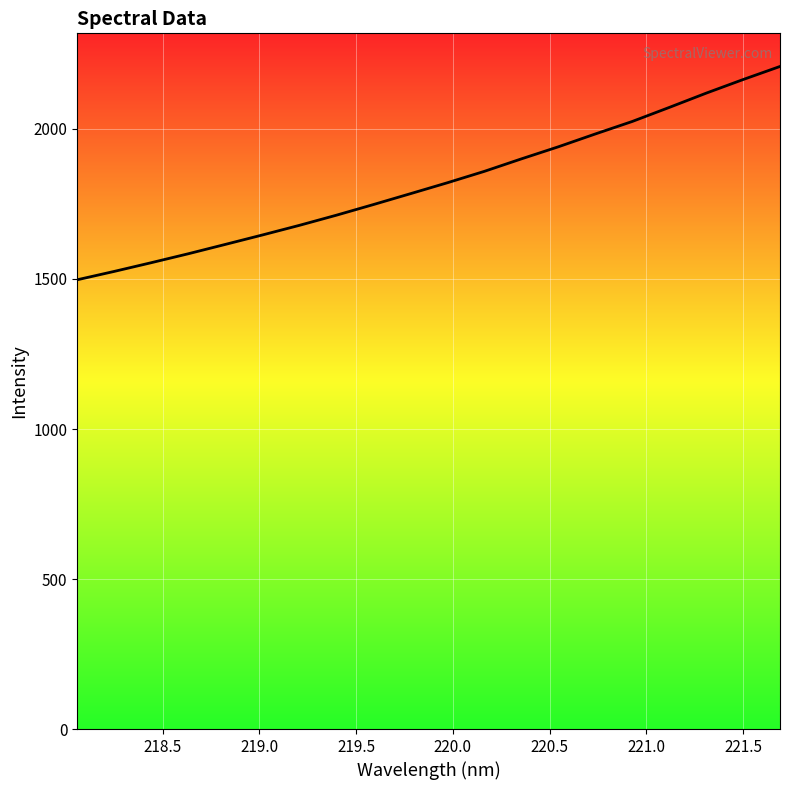

What is the difference between the maximum and minimum values?

710.9